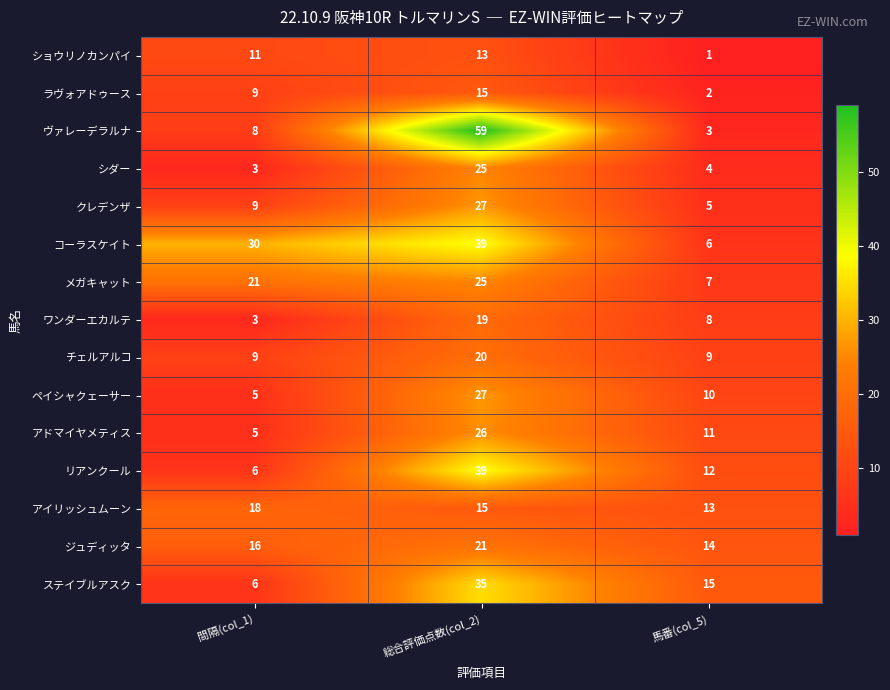

At how many categories does at least one series exceed 46?

1